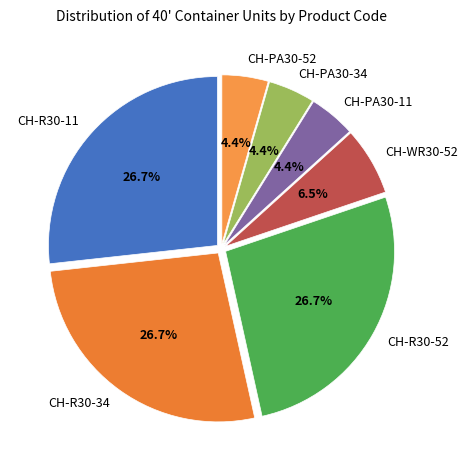

Is the sum of CH-R30-11 and CH-PA30-52 greater than half?

No